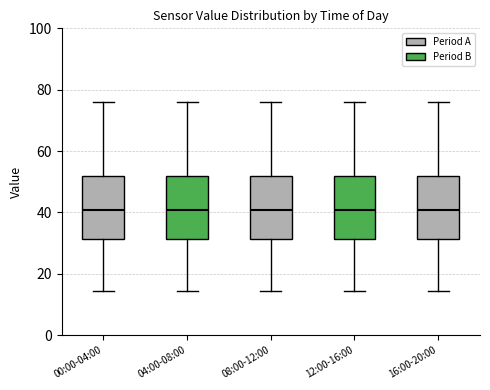

Reading left to right, read every box against the y-axis: the position of its median line, the range the box covers, and the ends of its whiskers. The values are not printed on the chart, so give them approximately, as read against the axis.

00:00-04:00: median 40, box 32 to 52, whiskers 14 to 76
04:00-08:00: median 40, box 32 to 52, whiskers 14 to 76
08:00-12:00: median 40, box 32 to 52, whiskers 14 to 76
12:00-16:00: median 40, box 32 to 52, whiskers 14 to 76
16:00-20:00: median 40, box 32 to 52, whiskers 14 to 76